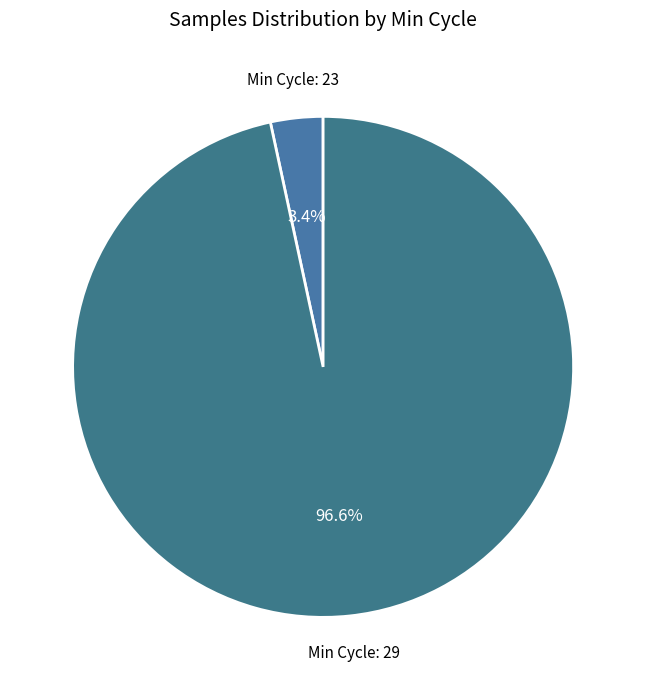

Is there a majority slice in this chart?

Yes